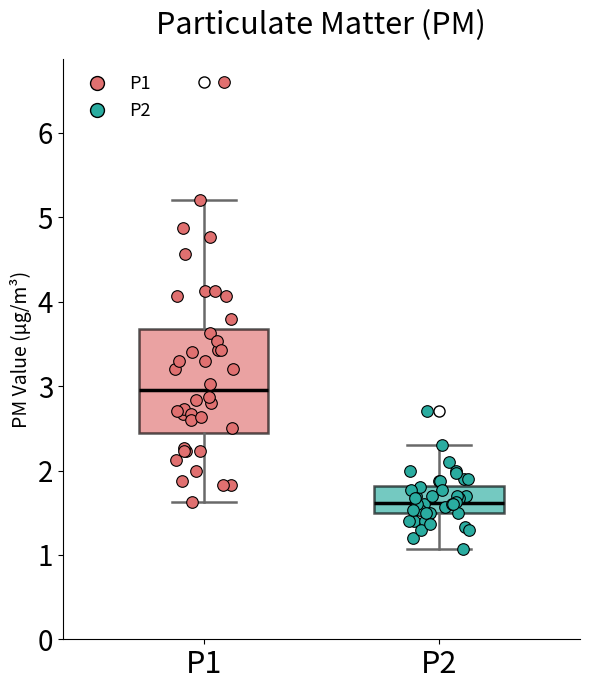

Where is the upper edge of the box for P1 on the y-axis? The values are not printed on the chart, so give them approximately, as read against the axis.

3.7